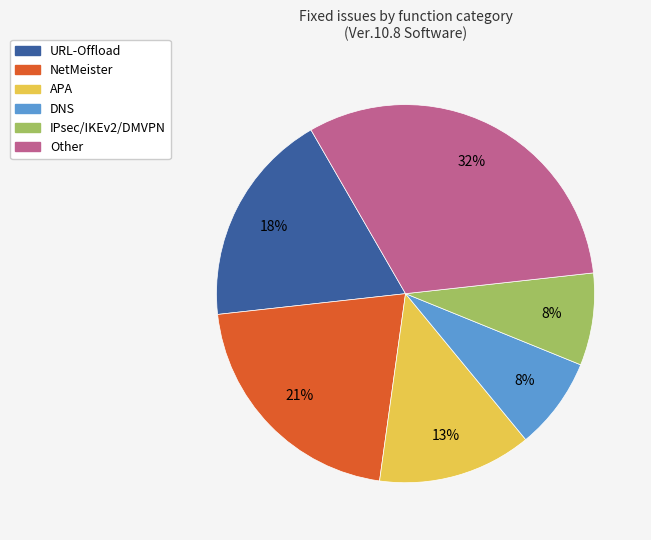

To the nearest percent, what is the average slice percentage?

17%